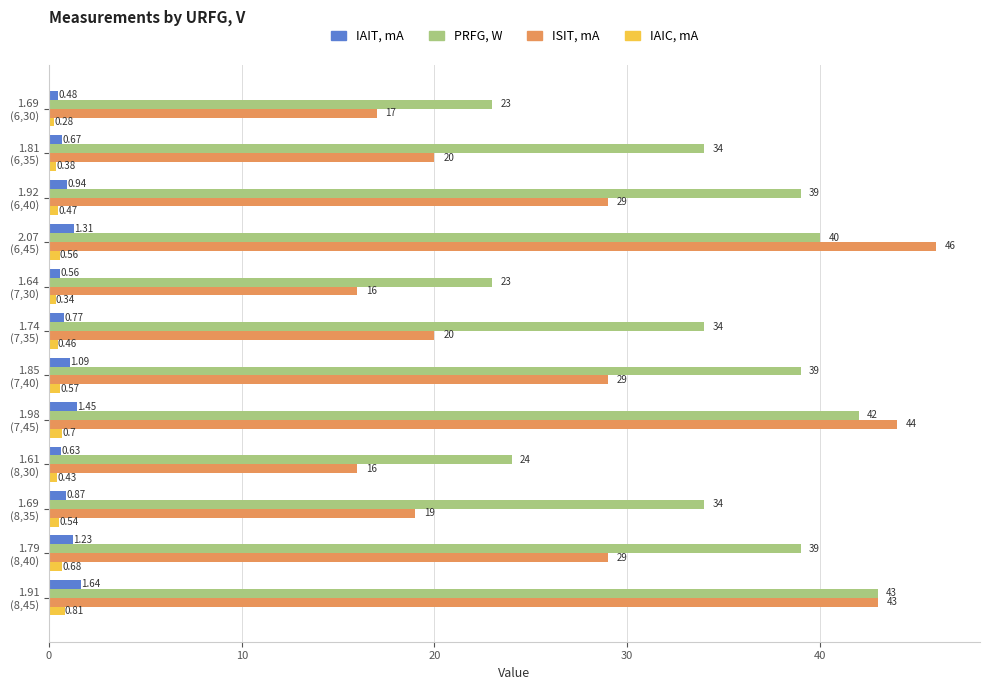

At how many categories does at least one series exceed 36?

6